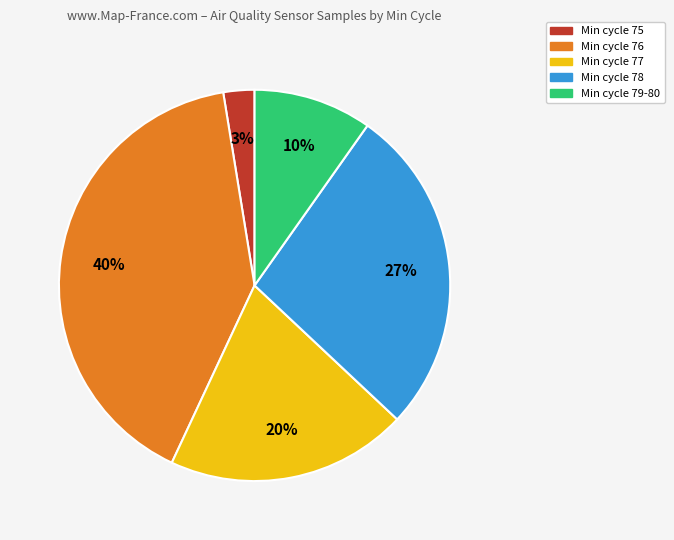

Is there a majority slice in this chart?

No